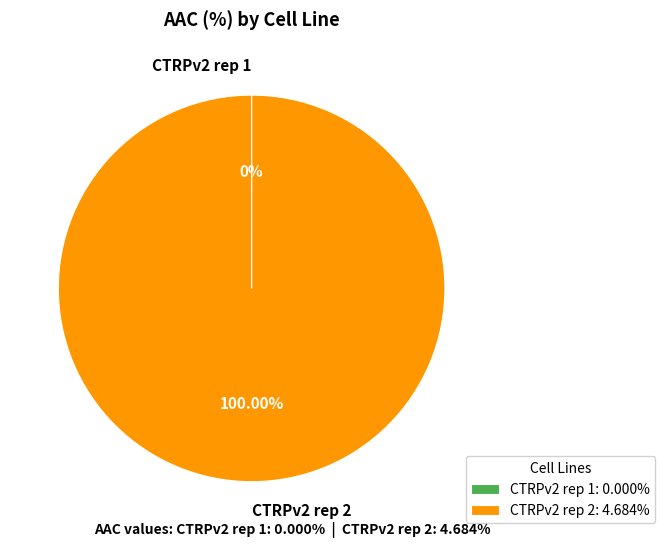

Does any single category account for the majority?

Yes